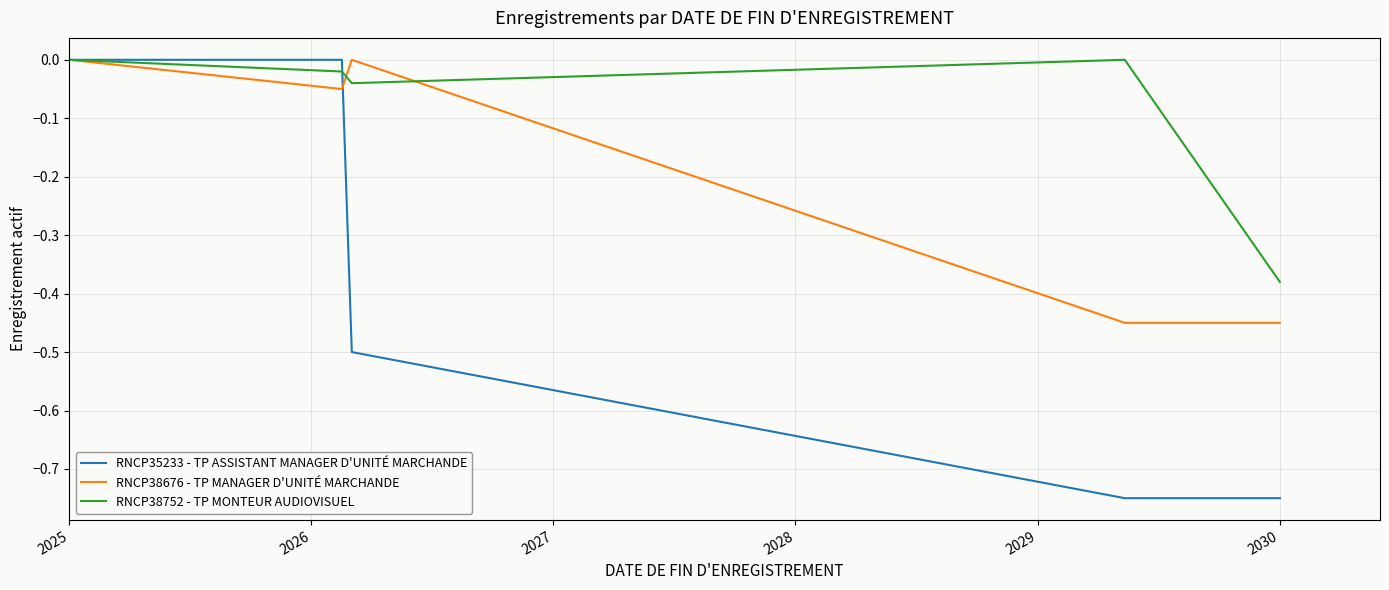

Does the chart have visible grid lines?

Yes